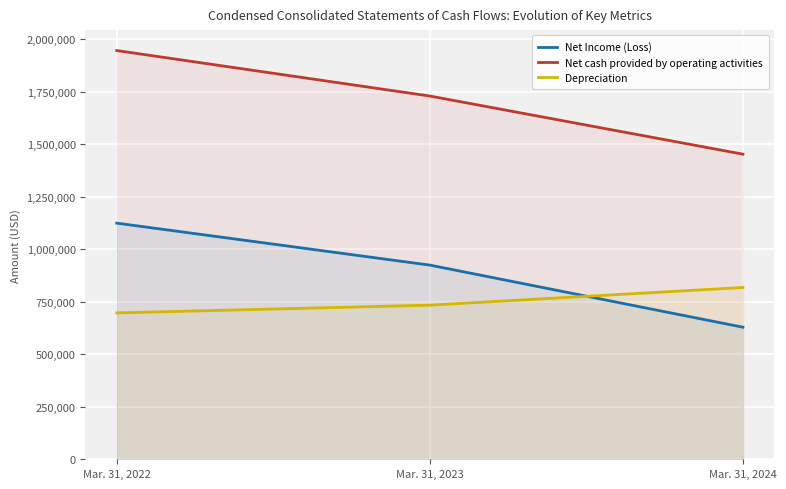

What is the sum of all Depreciation values?

2248723